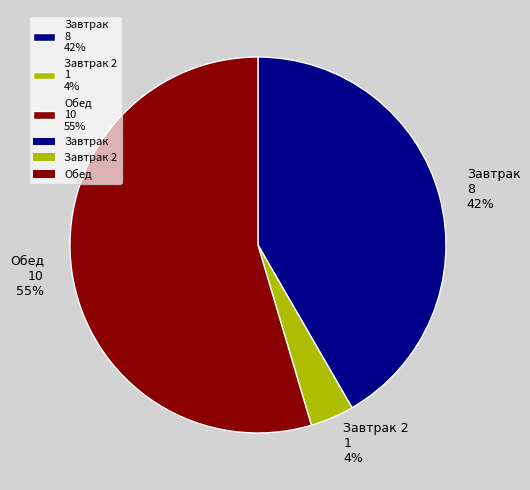

Which slice represents more than half of the pie?

Обед 10 55%